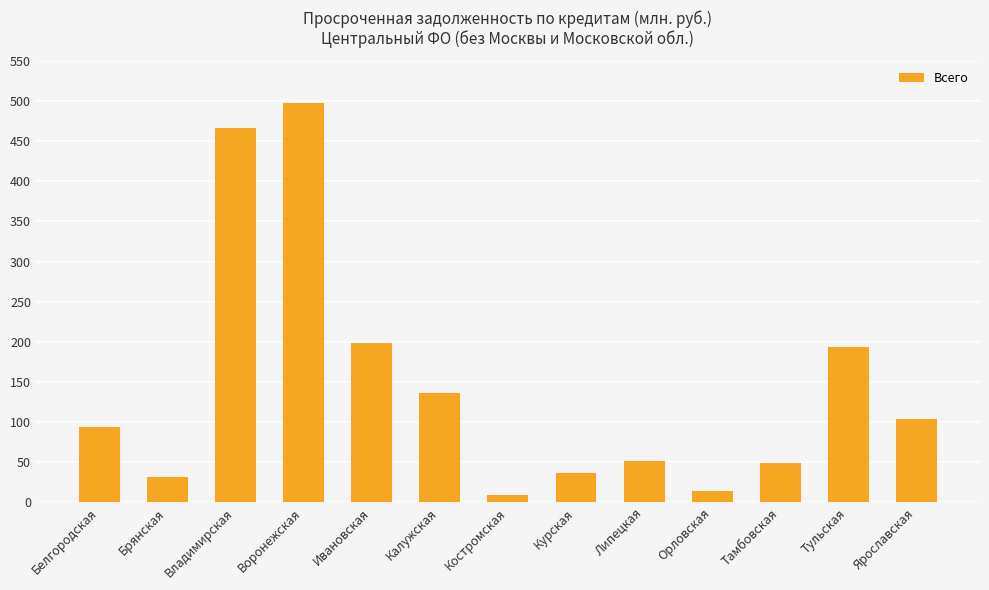

The chart shows a value of 36 at Курская. True or false?

True